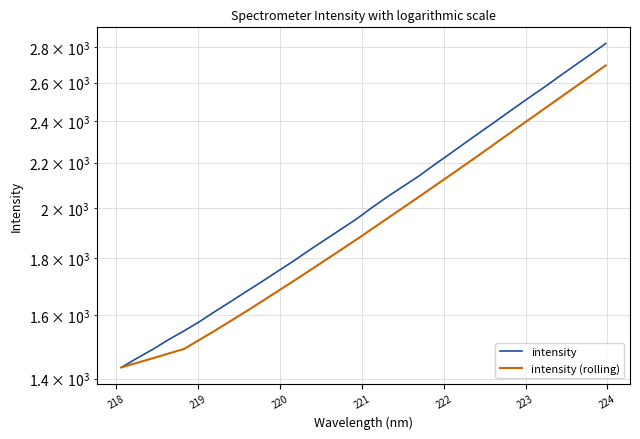

How many lines are shown in the chart?

2